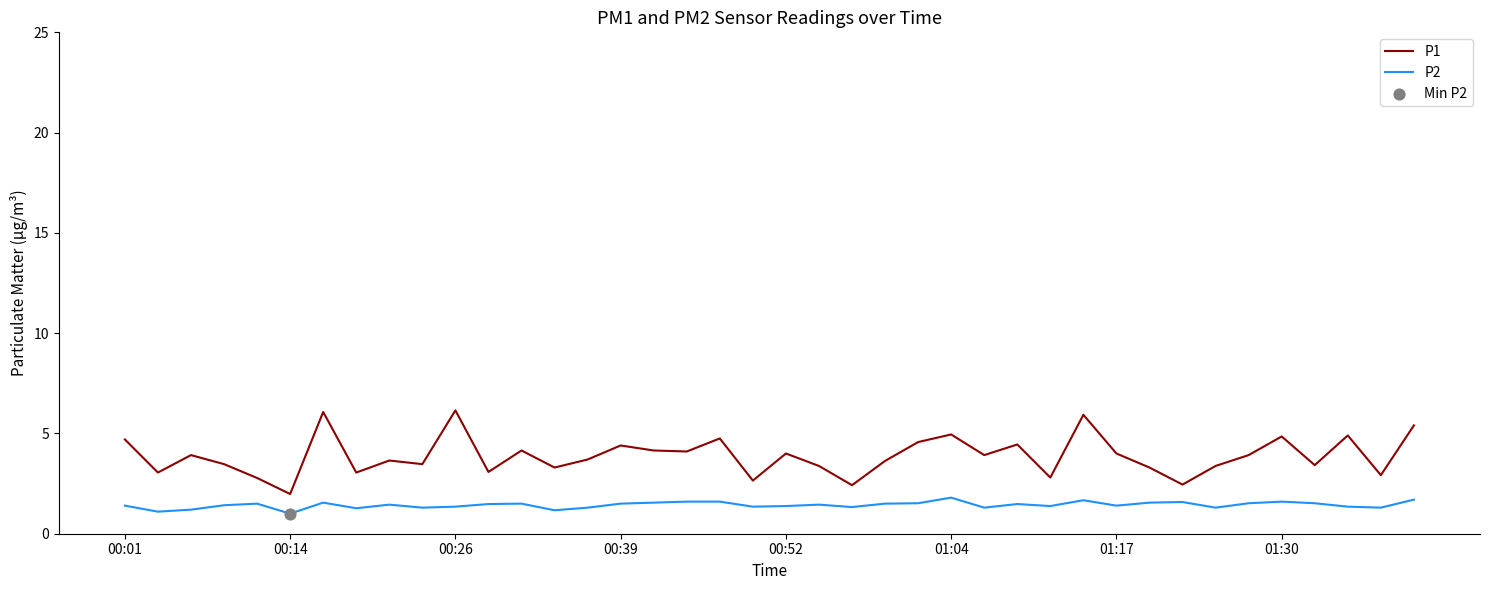

Which series has the largest range (max minus min)?

P1